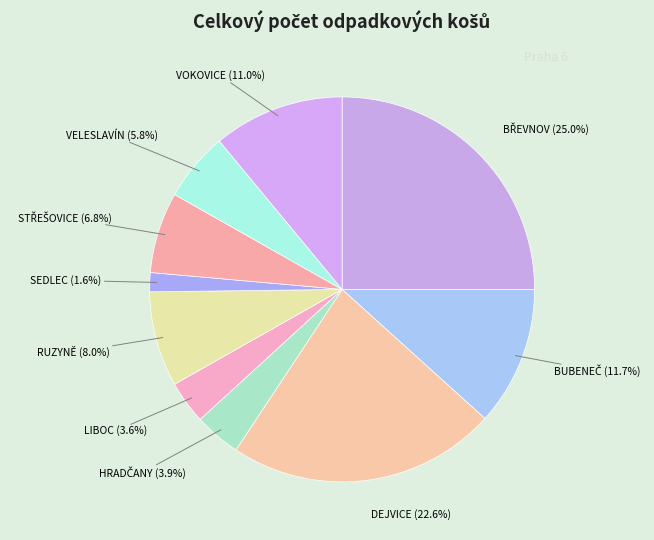

What is the ratio of the value at VELESLAVÍN to the value at VOKOVICE?

0.5